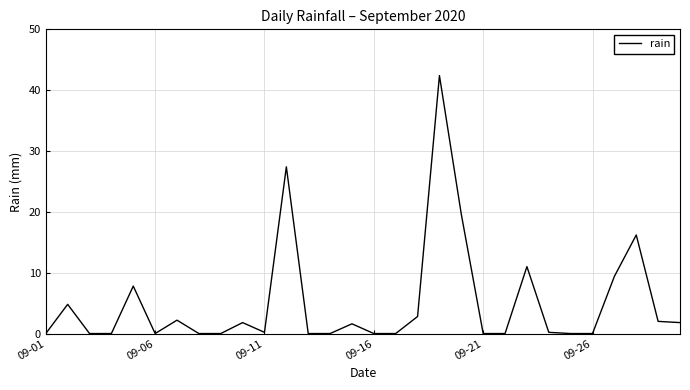

What is the maximum value shown in the chart?

42.4